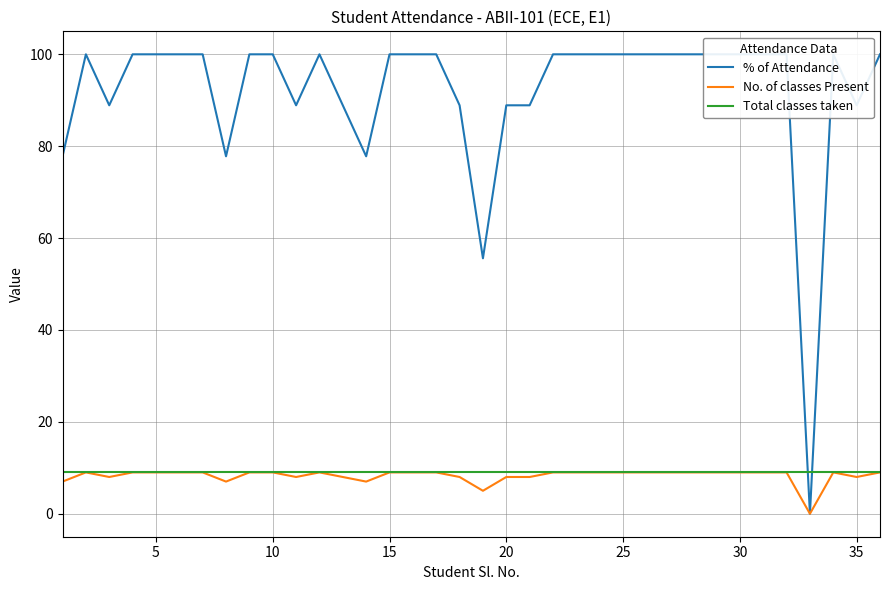

Is it true that No. of classes Present equals 16 at 15?

False